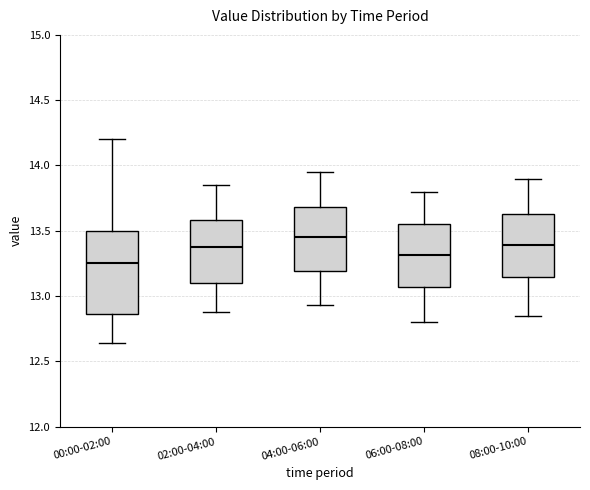

Reading left to right, read every box against the y-axis: the position of its median line, the range the box covers, and the ends of its whiskers. The values are not printed on the chart, so give them approximately, as read against the axis.

00:00-02:00: median 13.25, box 12.85 to 13.50, whiskers 12.65 to 14.20
02:00-04:00: median 13.40, box 13.10 to 13.60, whiskers 12.90 to 13.85
04:00-06:00: median 13.45, box 13.20 to 13.70, whiskers 12.95 to 13.95
06:00-08:00: median 13.30, box 13.05 to 13.55, whiskers 12.80 to 13.80
08:00-10:00: median 13.40, box 13.15 to 13.65, whiskers 12.85 to 13.90